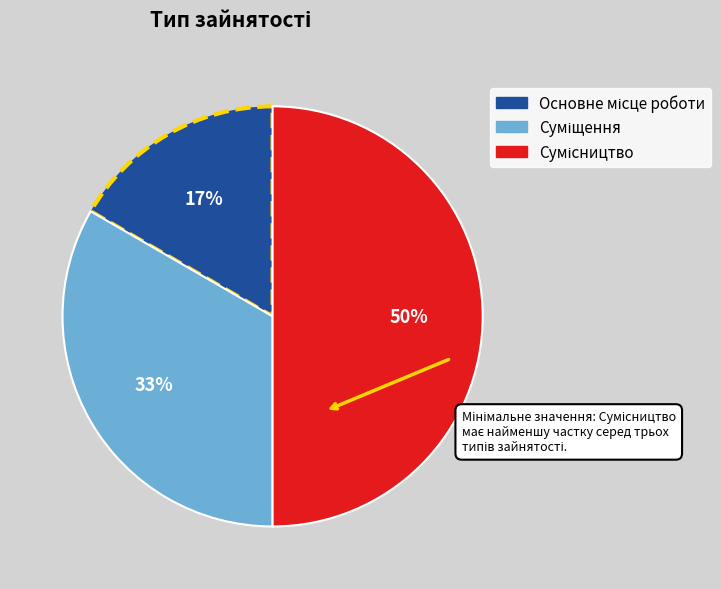

To the nearest percent, what is the difference between the largest and smallest slice percentages?

33%